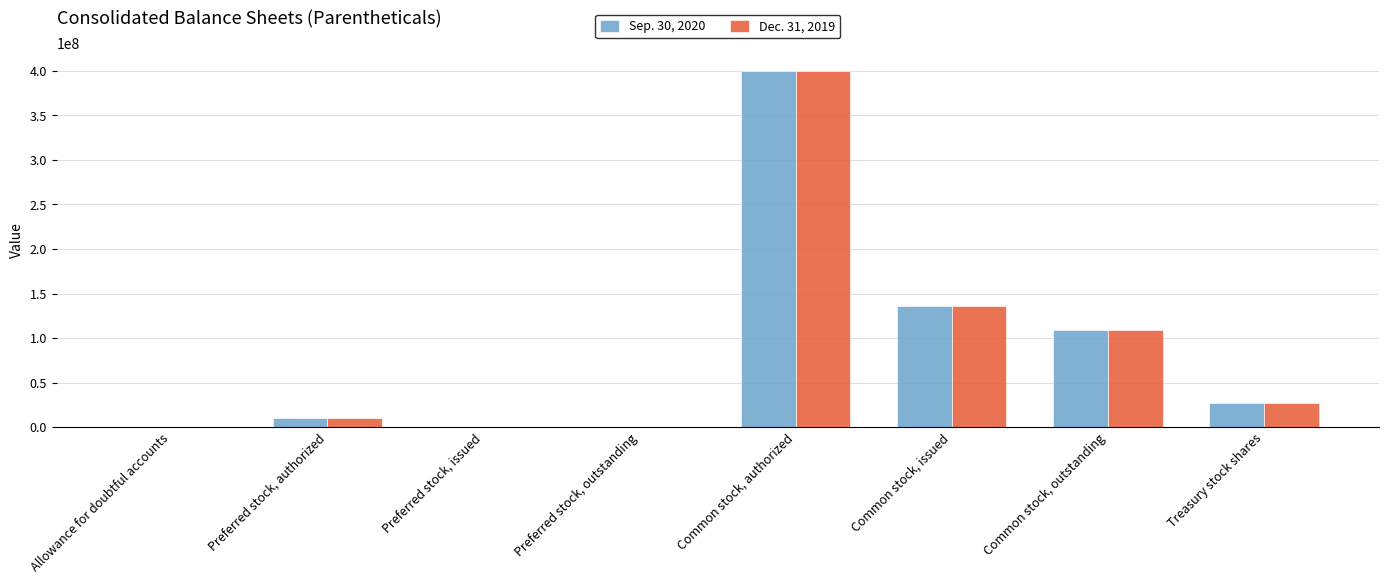

What is the average value of the Sep. 30, 2020 series?

85125001